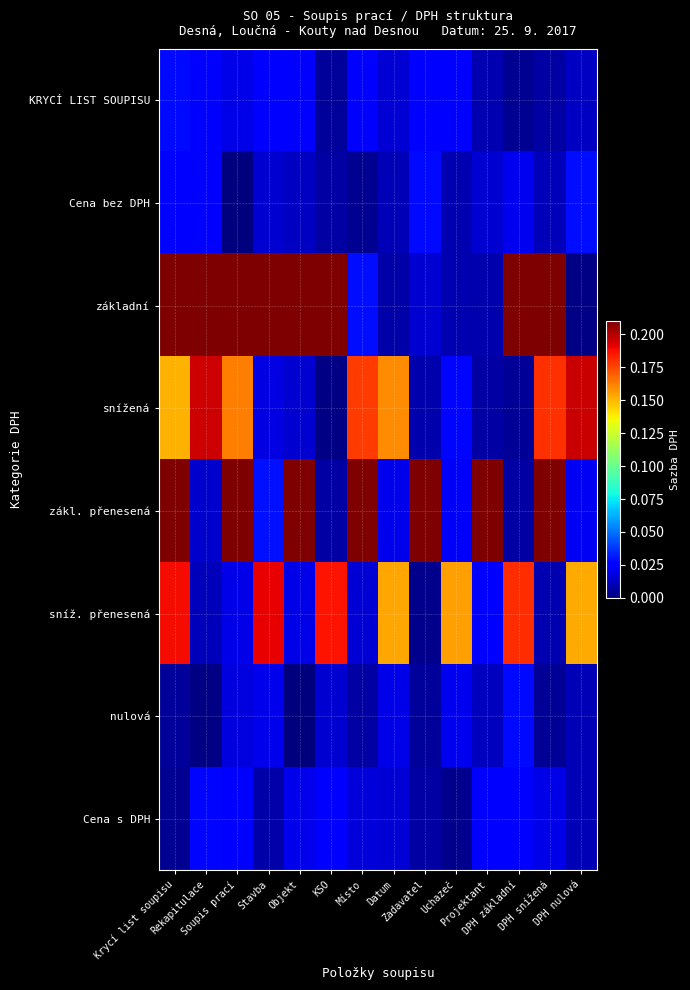

How many series are shown in this chart?

8